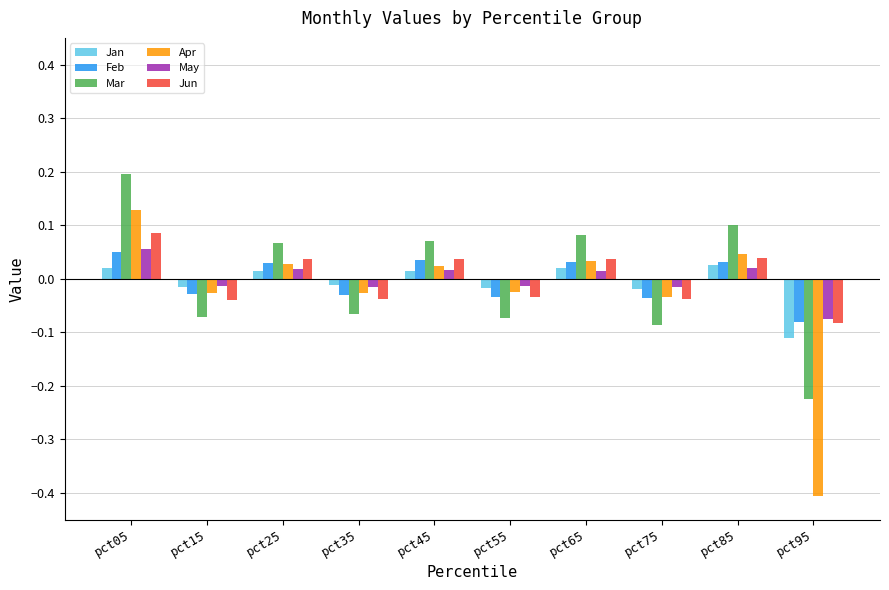

How many data points in Feb are above 0?

5